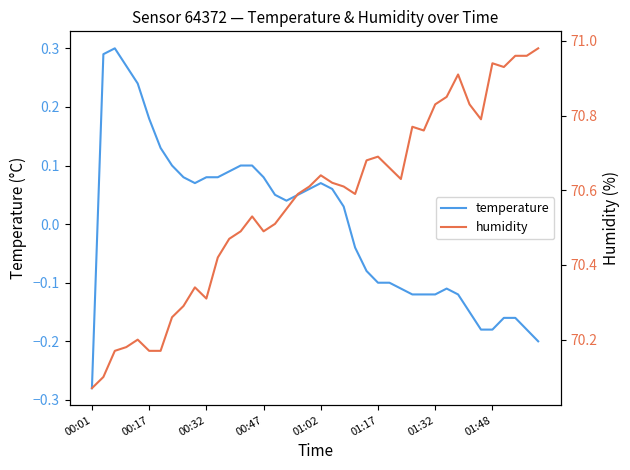

What is the average value of the humidity series?

70.6